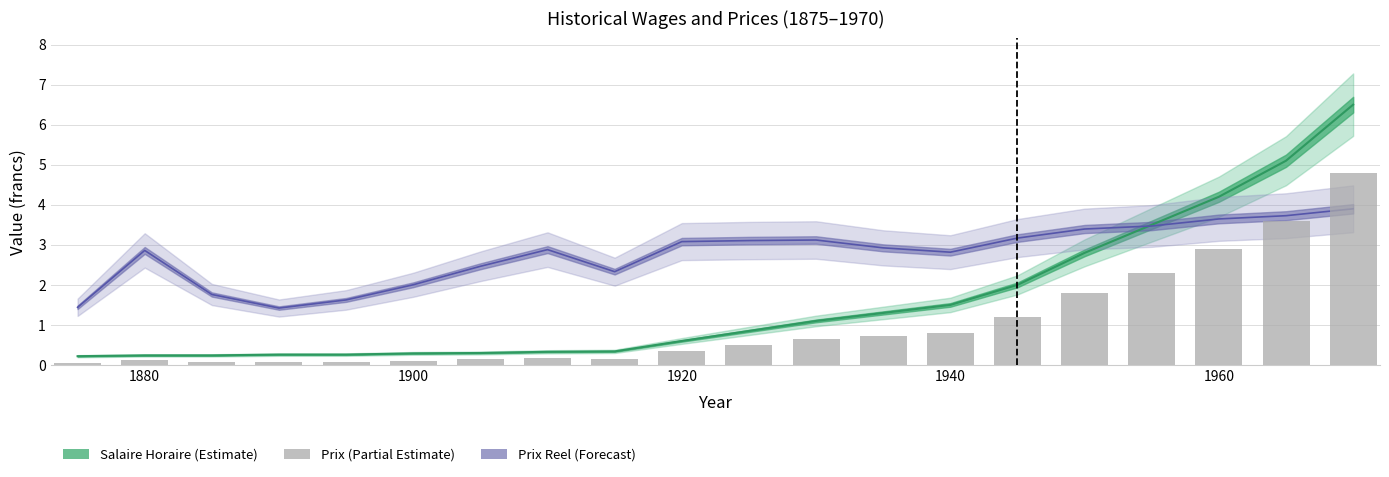

What is the smallest value displayed?

0.1